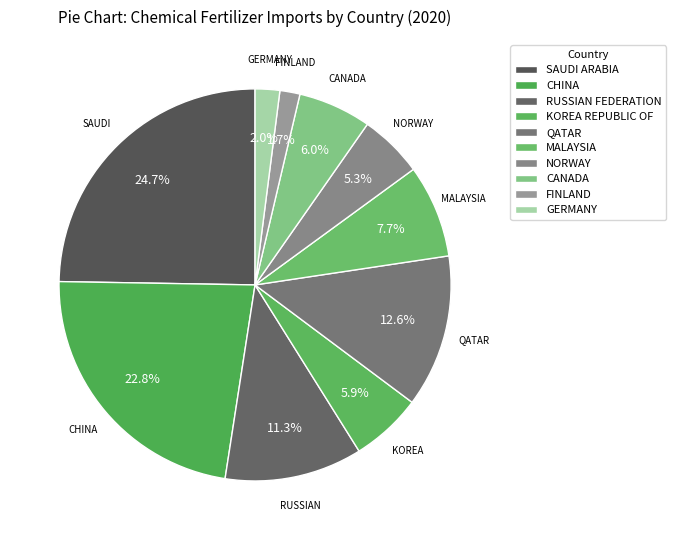

What is the change in value from CHINA to CANADA?

-722677.9